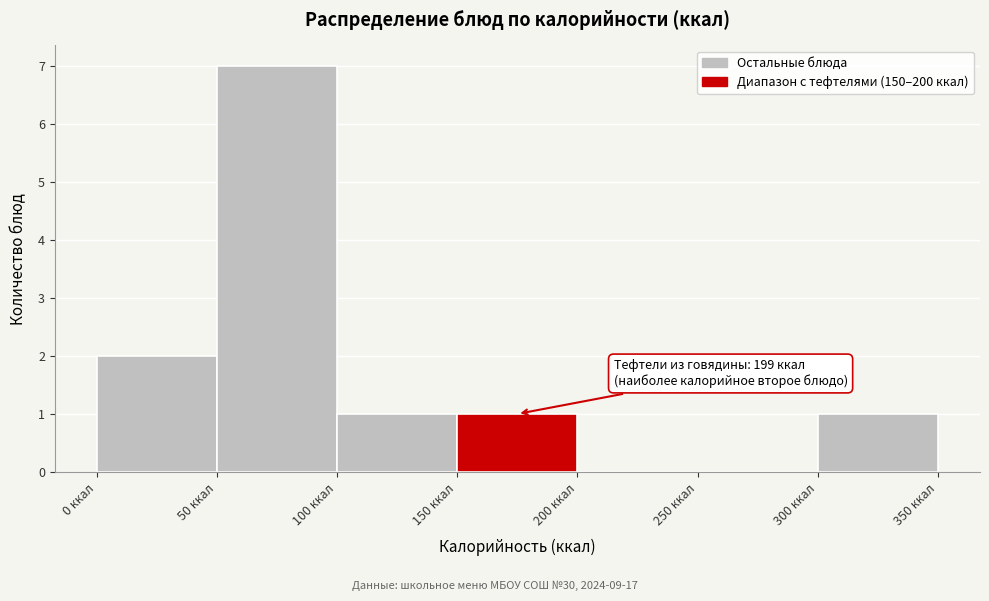

Which range on the x-axis has the tallest bar?

50 to 100